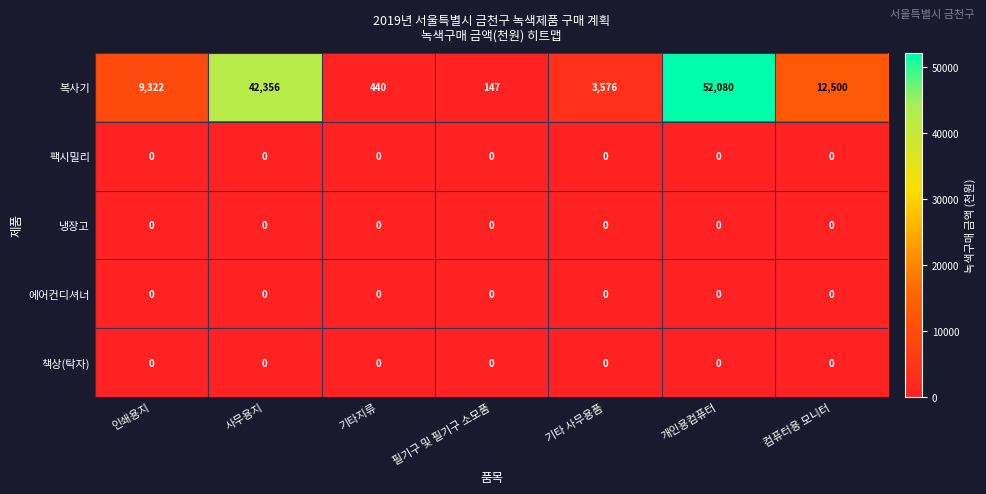

What is the difference between the second highest and minimum values in the 복사기 series?

42209